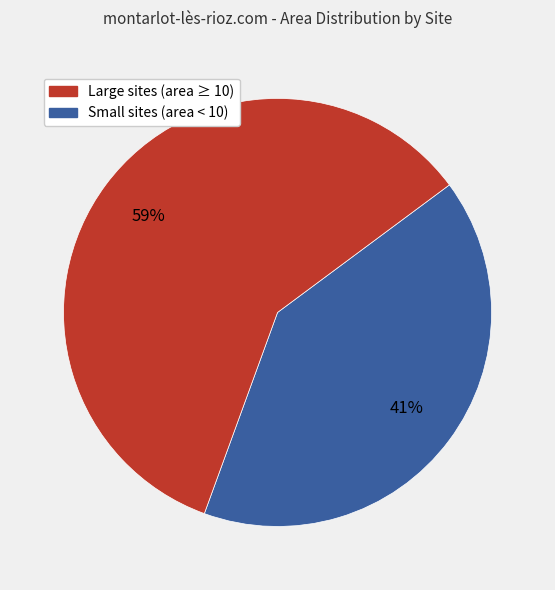

Is there a majority slice in this chart?

Yes